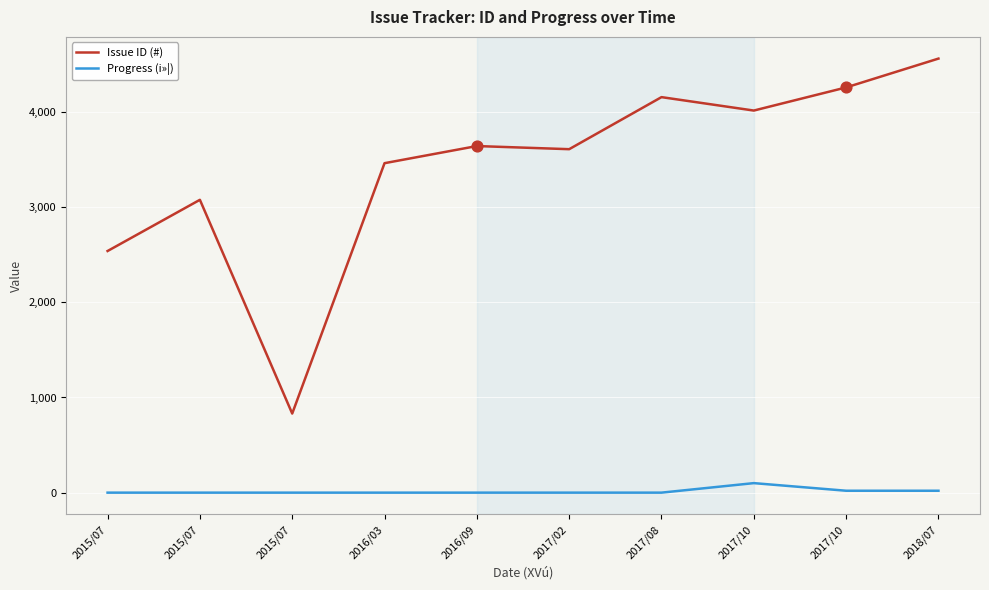

At which category is the sum across all series the highest?

2018/07